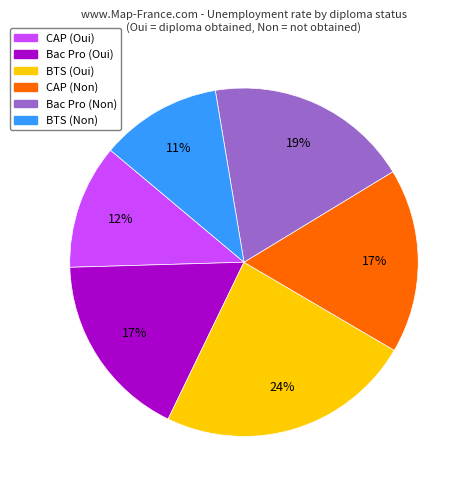

To the nearest percent, what portion does BTS (Non) represent?

11%